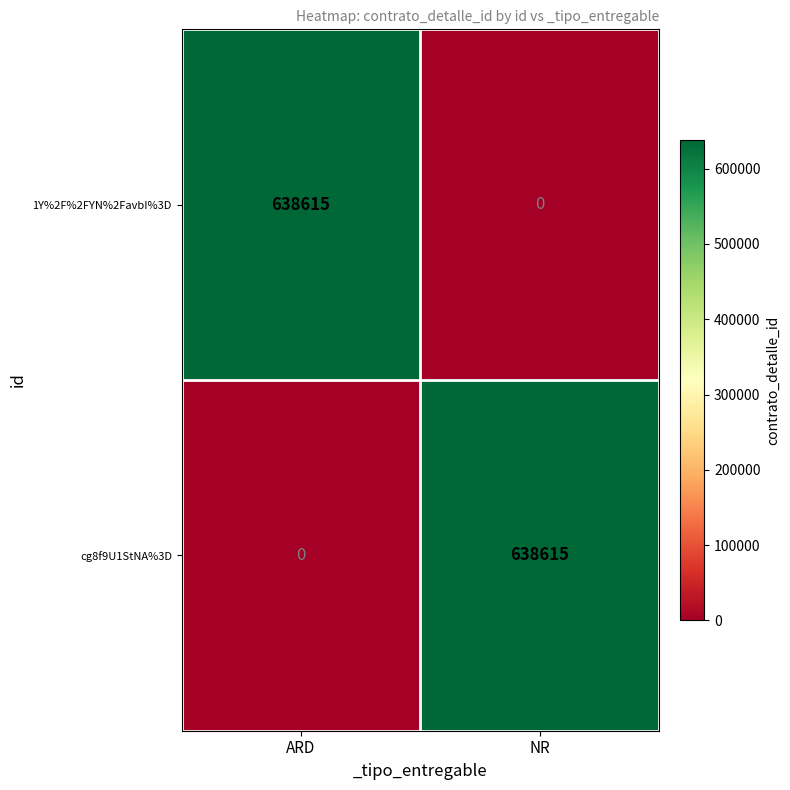

What is the difference between the highest and lowest values at ARD?

638615